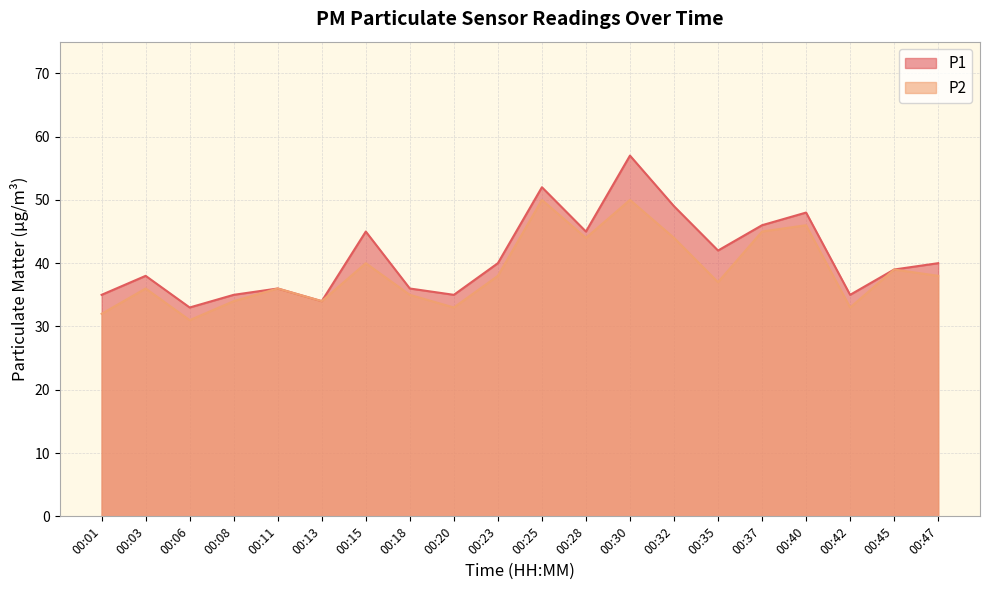

Read the P2 value at 00:23.

38